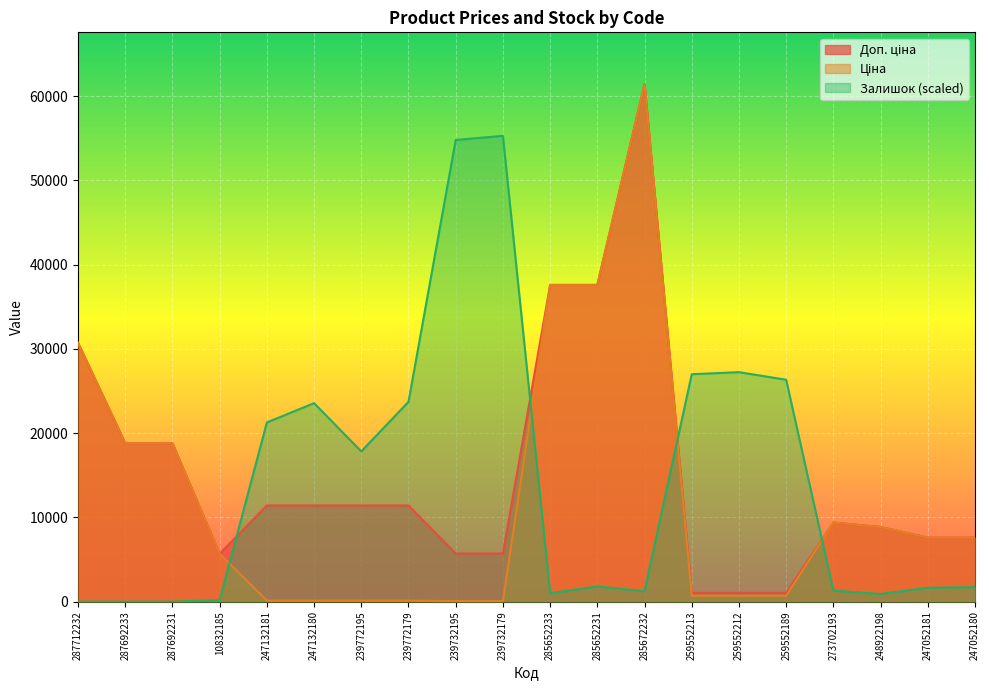

True or false: Ціна has a value of 179.3 at 247132180.

False